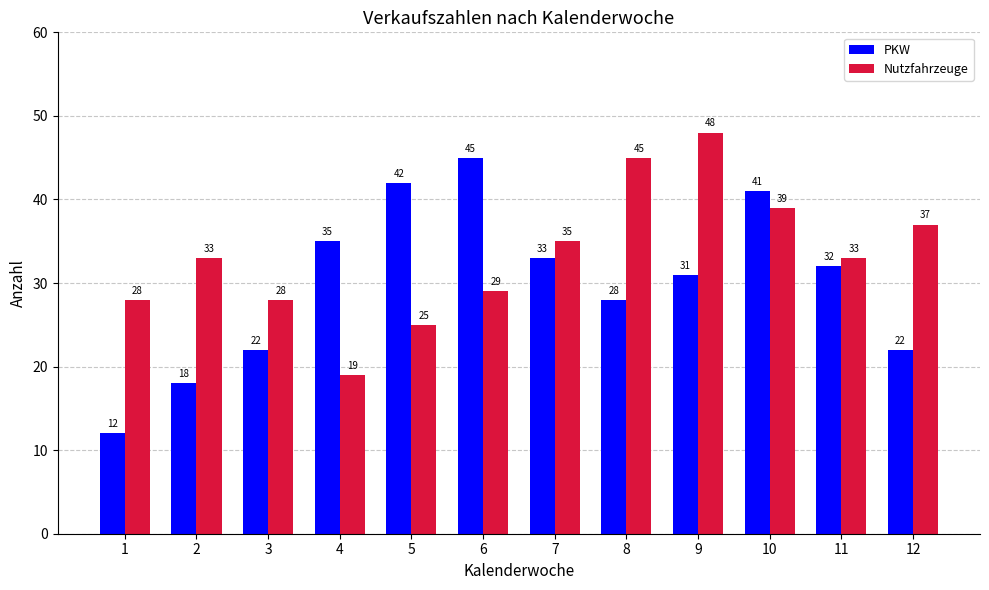

Reading right to left, transcribe all the data shown in this chart.

PKW: 22	32	41	31	28	33	45	42	35	22	18	12
Nutzfahrzeuge: 37	33	39	48	45	35	29	25	19	28	33	28